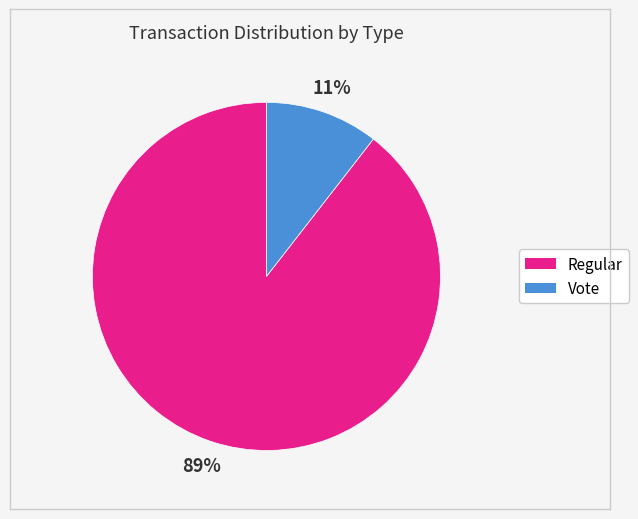

Count the number of slices in the pie.

2